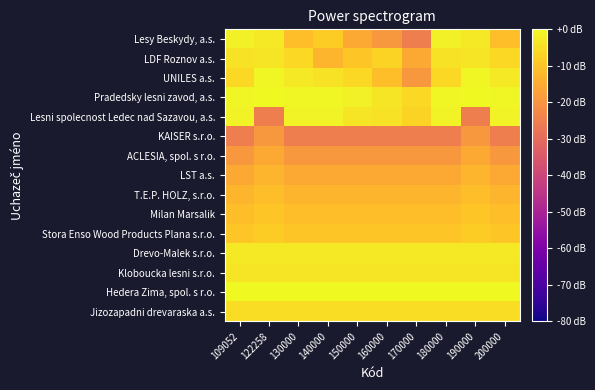

Rank the series by their maximum value, from highest to lowest.

Pradedsky lesni zavod, a.s., Hedera Zima, spol. s r.o., UNILES a.s., Lesni spolecnost Ledec nad Sazavou, a.s., Lesy Beskydy, a.s., Drevo-Malek s.r.o., LDF Roznov a.s., Kloboucka lesni s.r.o., Jizozapadni drevaraska a.s., Stora Enso Wood Products Plana s.r.o., Milan Marsalik, T.E.P. HOLZ, s.r.o., LST a.s., ACLESIA, spol. s r.o., KAISER s.r.o.